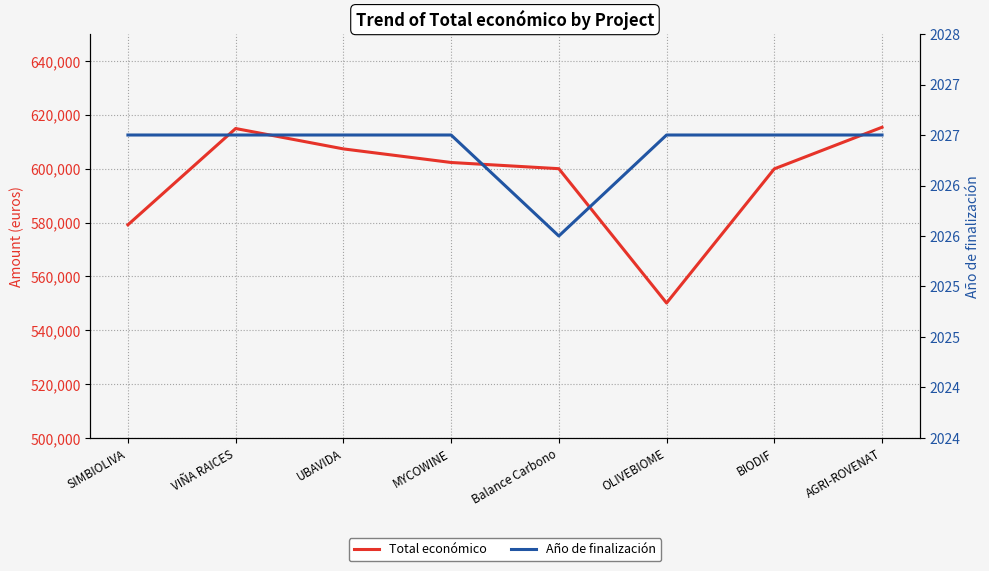

Reading left to right, transcribe all the data shown in this chart.

Total económico: SIMBIOLIVA=579152.0	VIÑA RAICES=614907.0	UBAVIDA=607342.0	MYCOWINE=602295.4	Balance Carbono=599992.0	OLIVEBIOME=550111.0	BIODIF=599927.0	AGRI-ROVENAT=615375.0
Año de finalización: SIMBIOLIVA=2027.0	VIÑA RAICES=2027.0	UBAVIDA=2027.0	MYCOWINE=2027.0	Balance Carbono=2026.0	OLIVEBIOME=2027.0	BIODIF=2027.0	AGRI-ROVENAT=2027.0